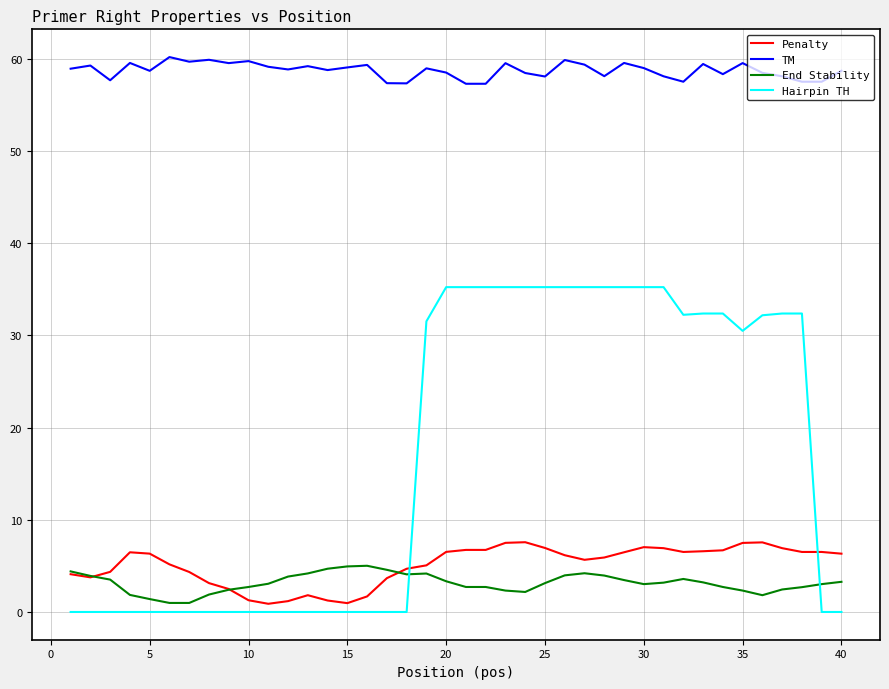

True or false: Hairpin TH and Penalty cross at least once.

True